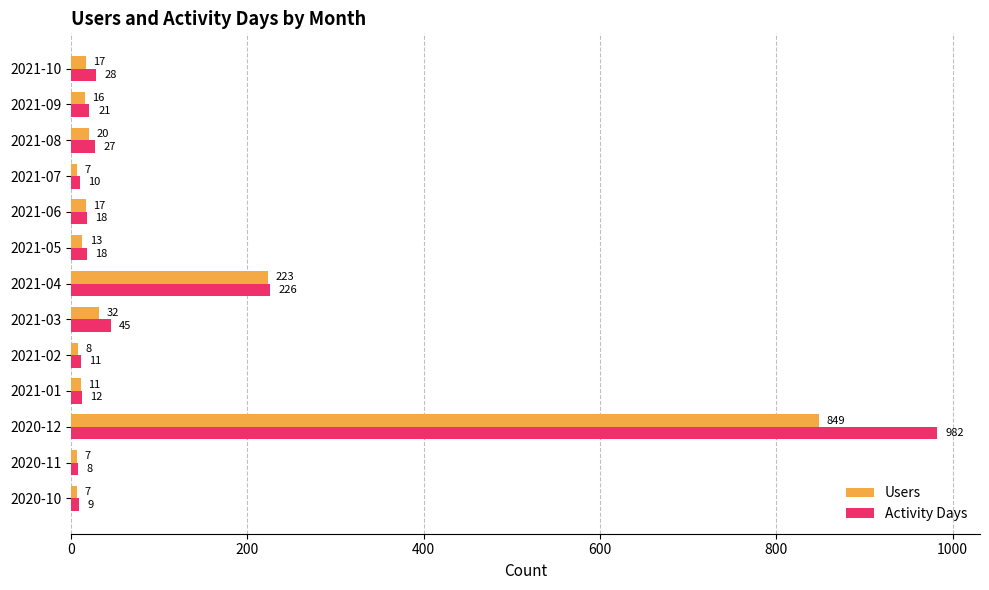

Which series changed the most between 2021-07 and 2021-09?

Activity Days